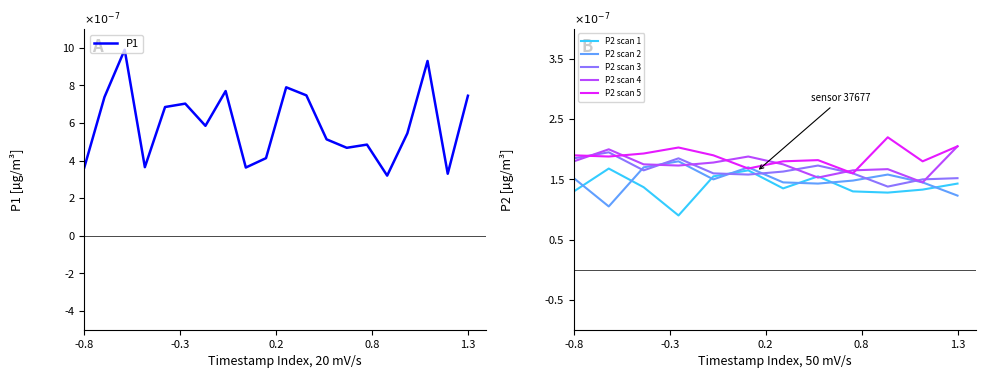

What is the highest value of the P1 series?

9.9